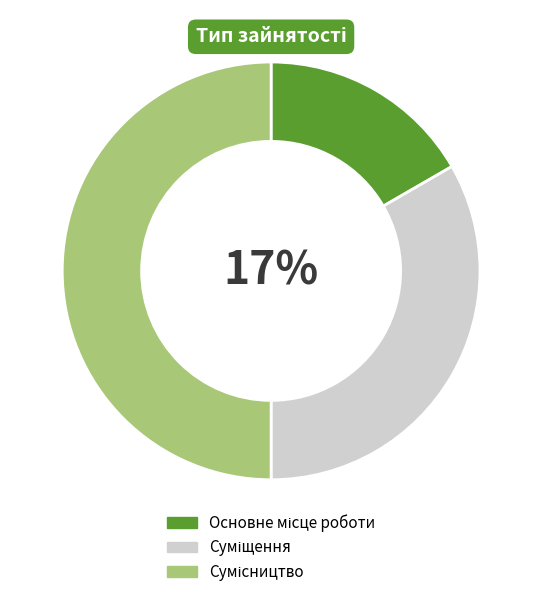

How many segments does this pie chart have?

3